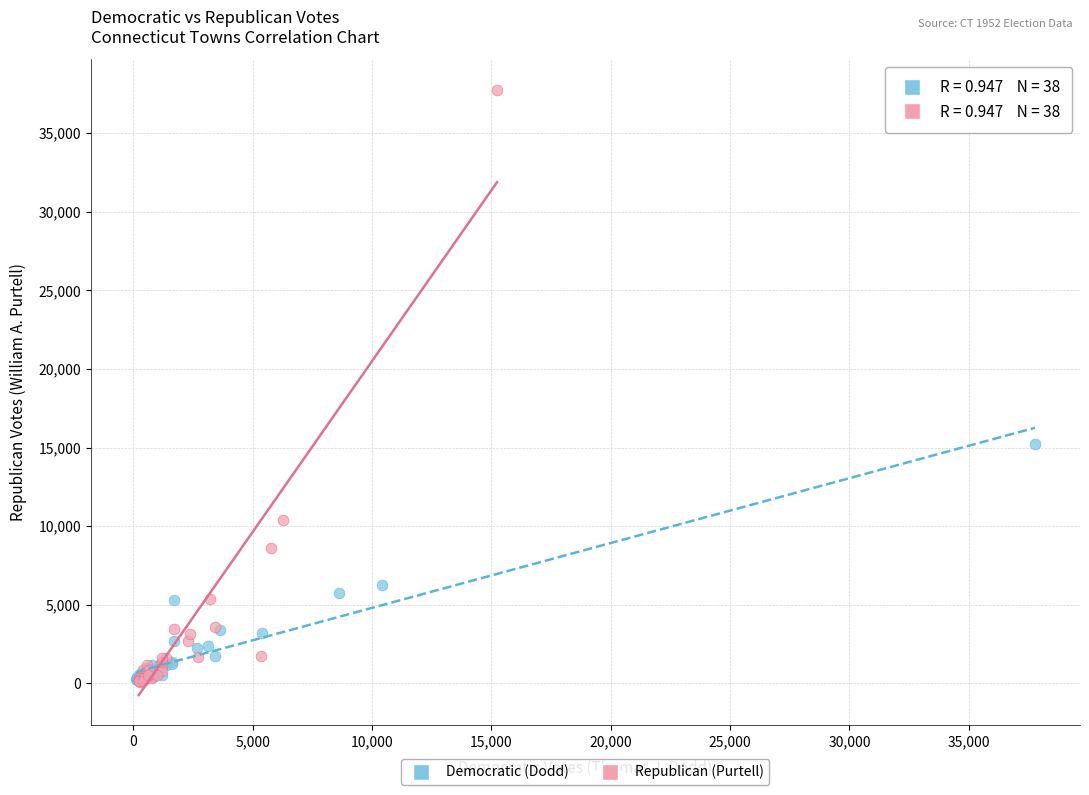

Which series has the widest spread of Y values?

Republican (Purtell)